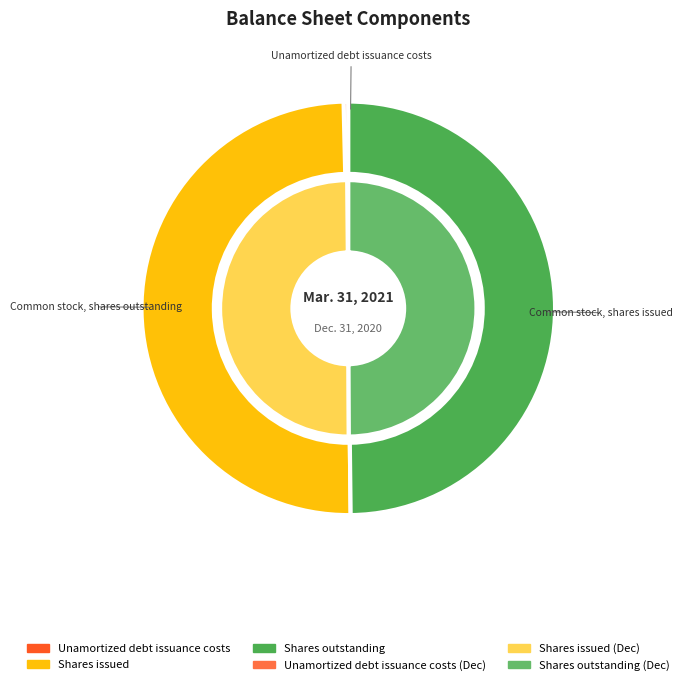

How many slices are in this pie chart?

3